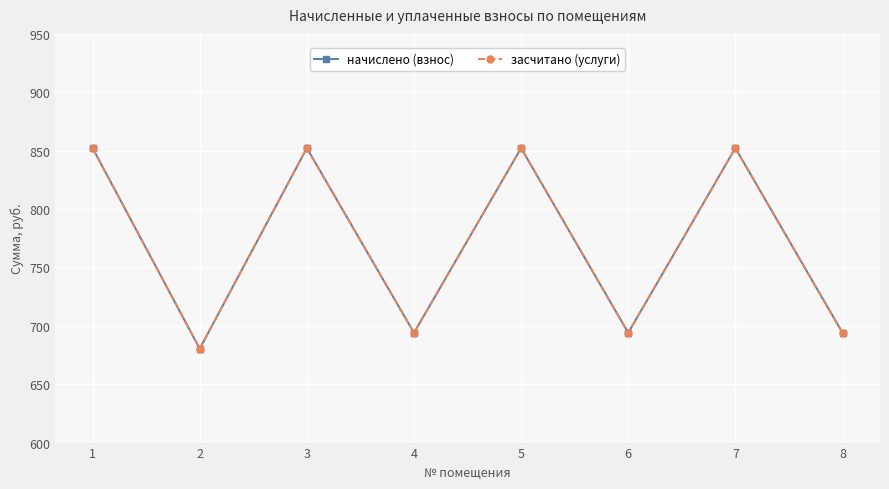

At which label is засчитано (услуги) closest to 766?

4